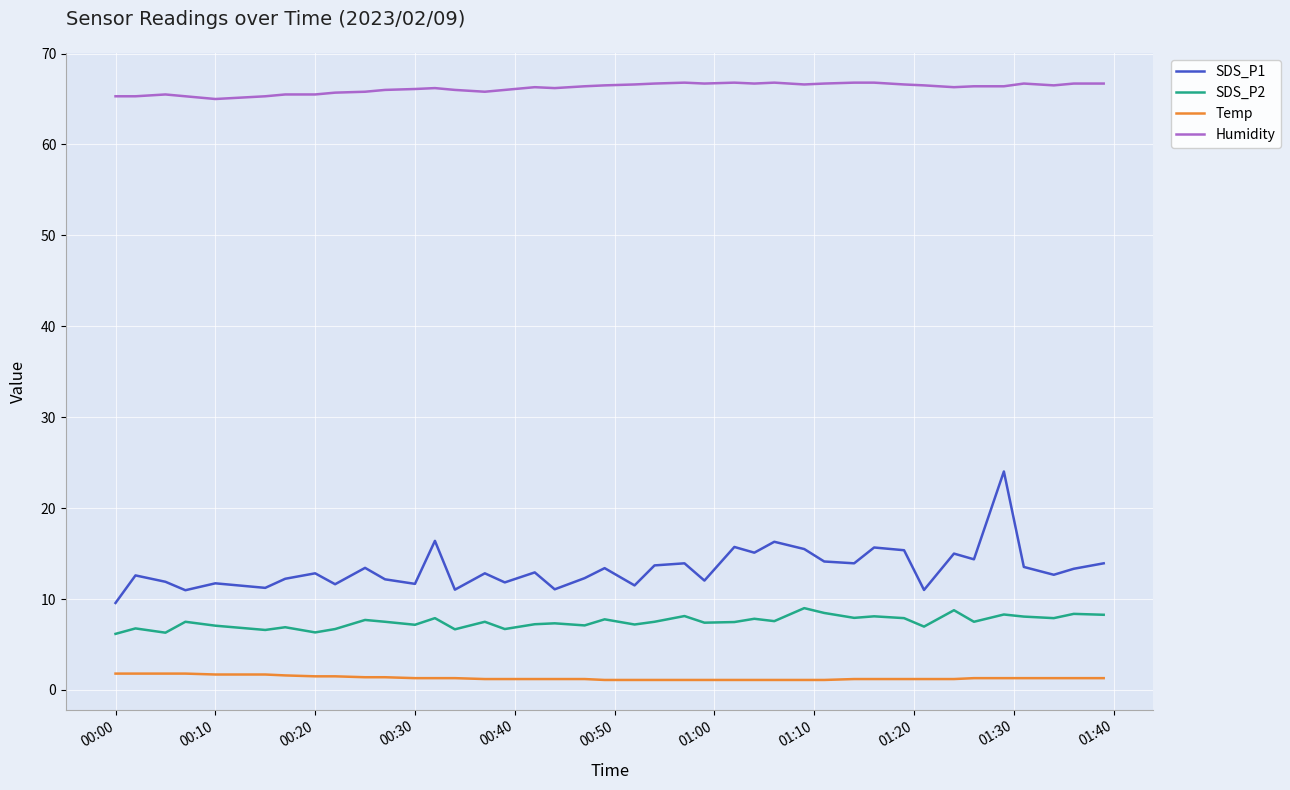

Which series has the largest total across all categories?

Humidity